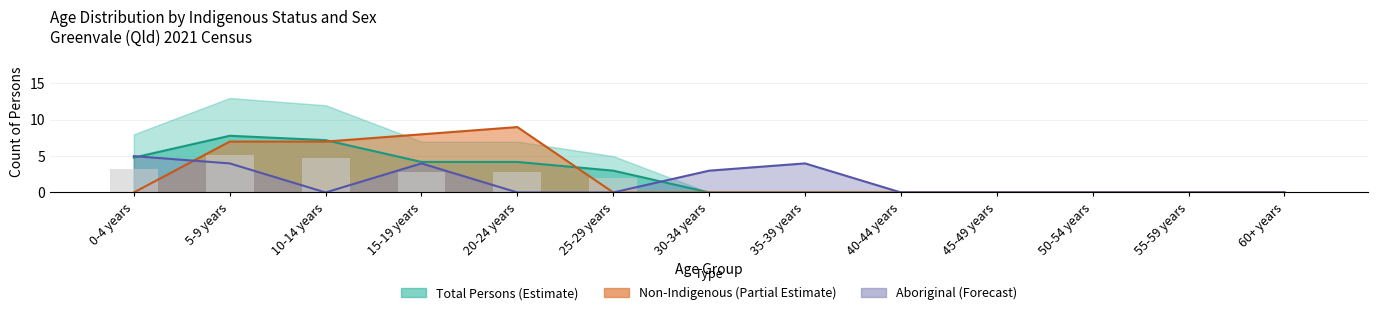

What is the sum of all Total Persons values?

52